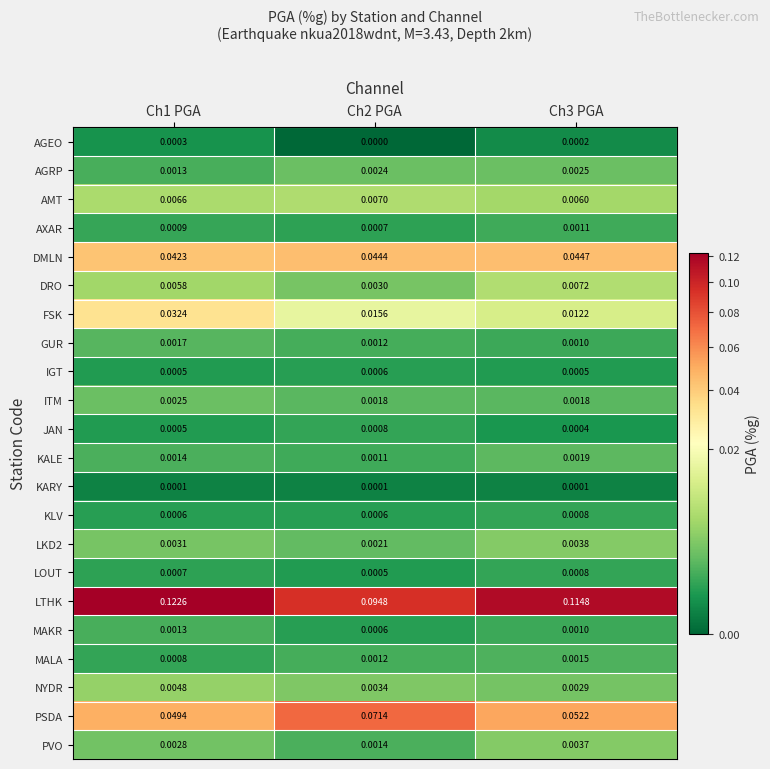

Which series has the largest total across all categories?

LTHK